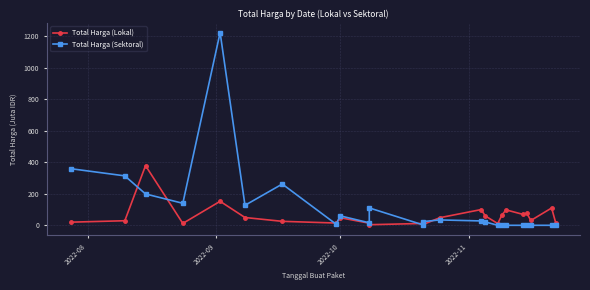

How many values in the Total Harga (Lokal) series are below 48?

12